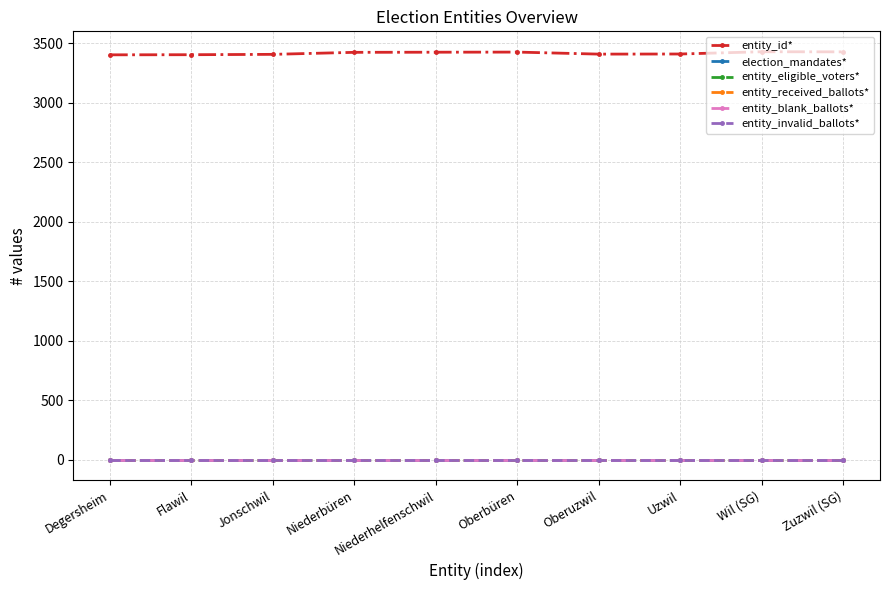

Which series has the largest total across all categories?

entity_id*